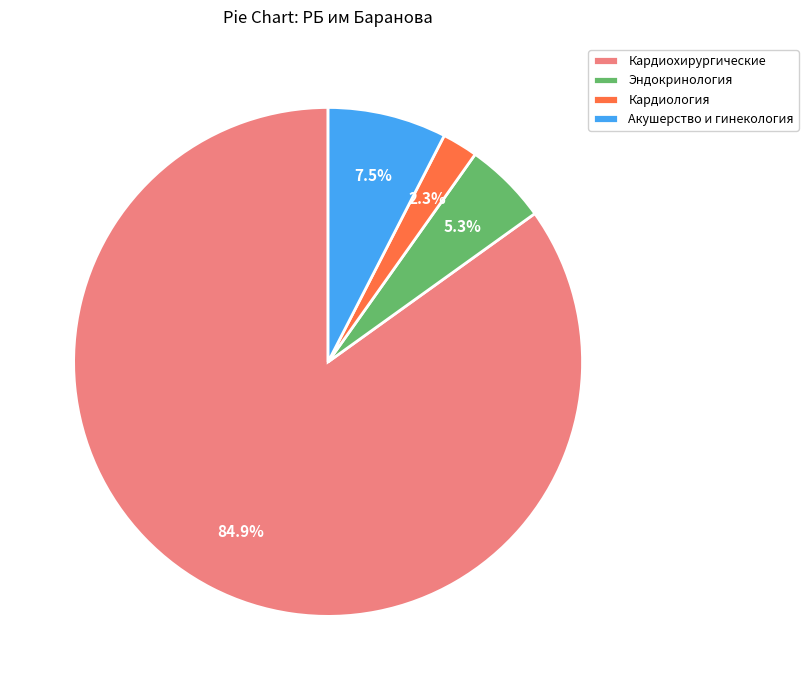

Which category has the biggest portion of the pie?

Кардиохирургические